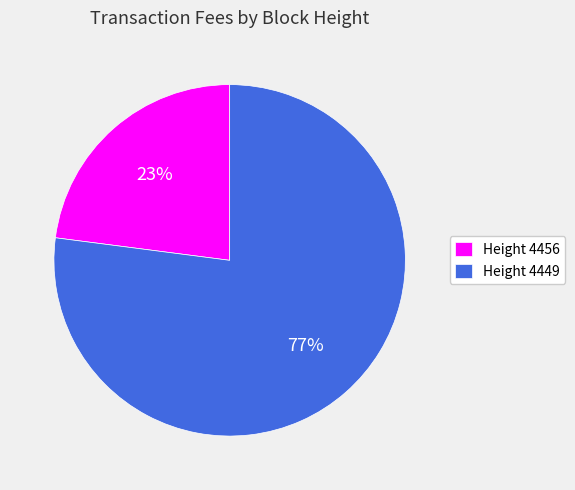

Which slice is the smallest?

Height 4456